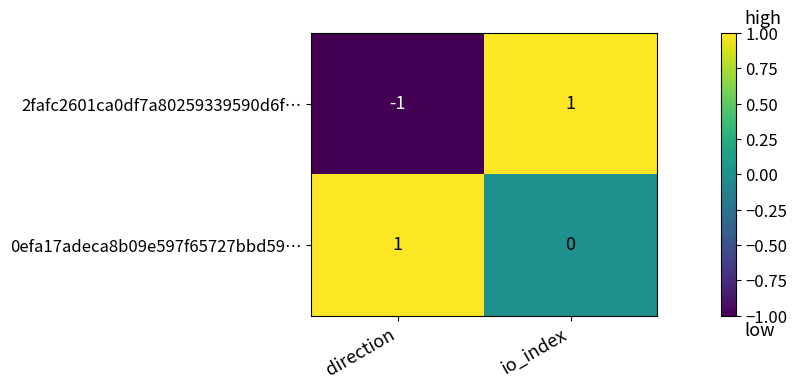

Where is 0efa17adeca8b09e597f65727bbd59… nearest to the value 0?

io_index